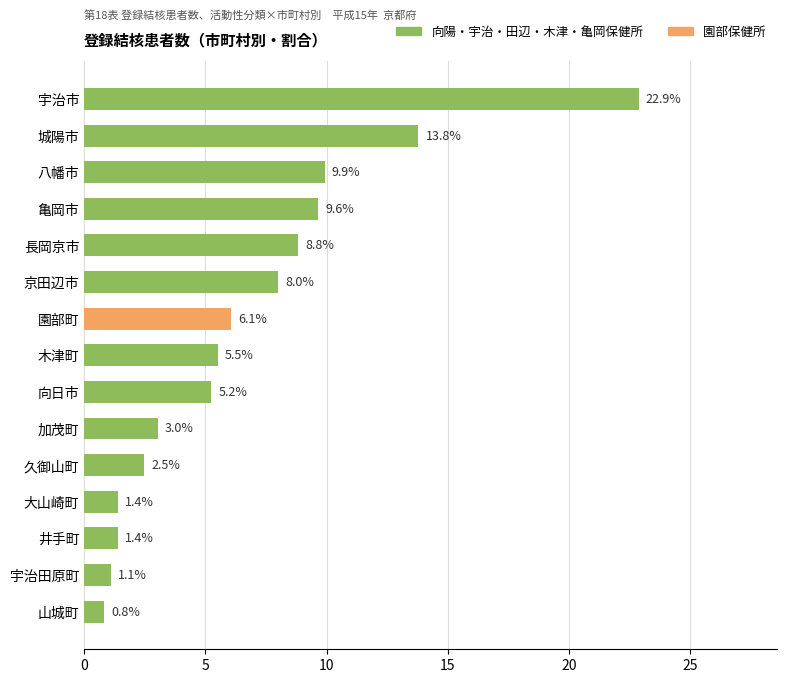

How many data points are above 5?

9